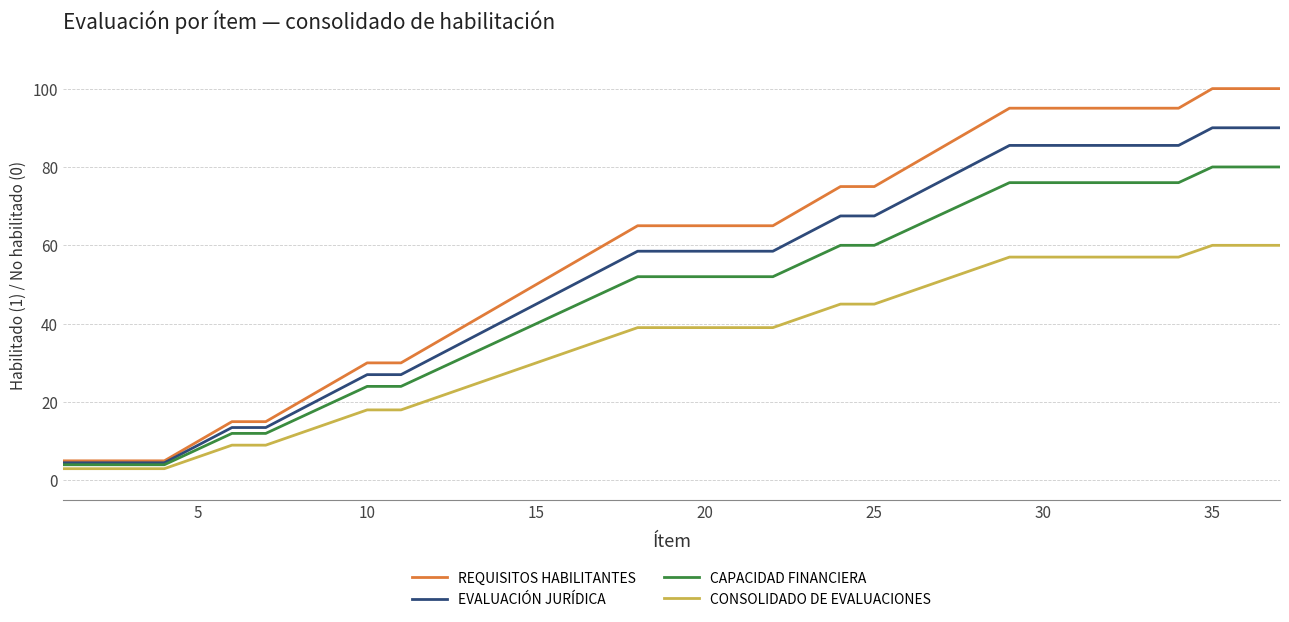

What is the minimum value shown in the chart?

3.0